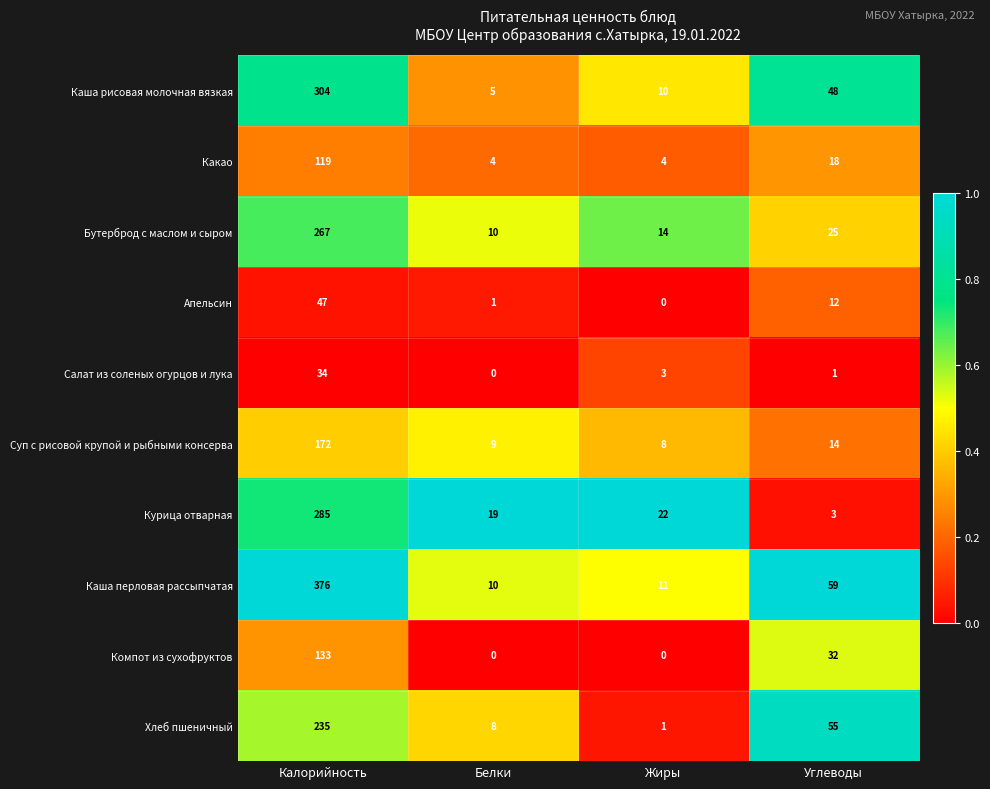

List the labels in order of Каша рисовая молочная вязкая value, smallest first.

Белки, Жиры, Углеводы, Калорийность